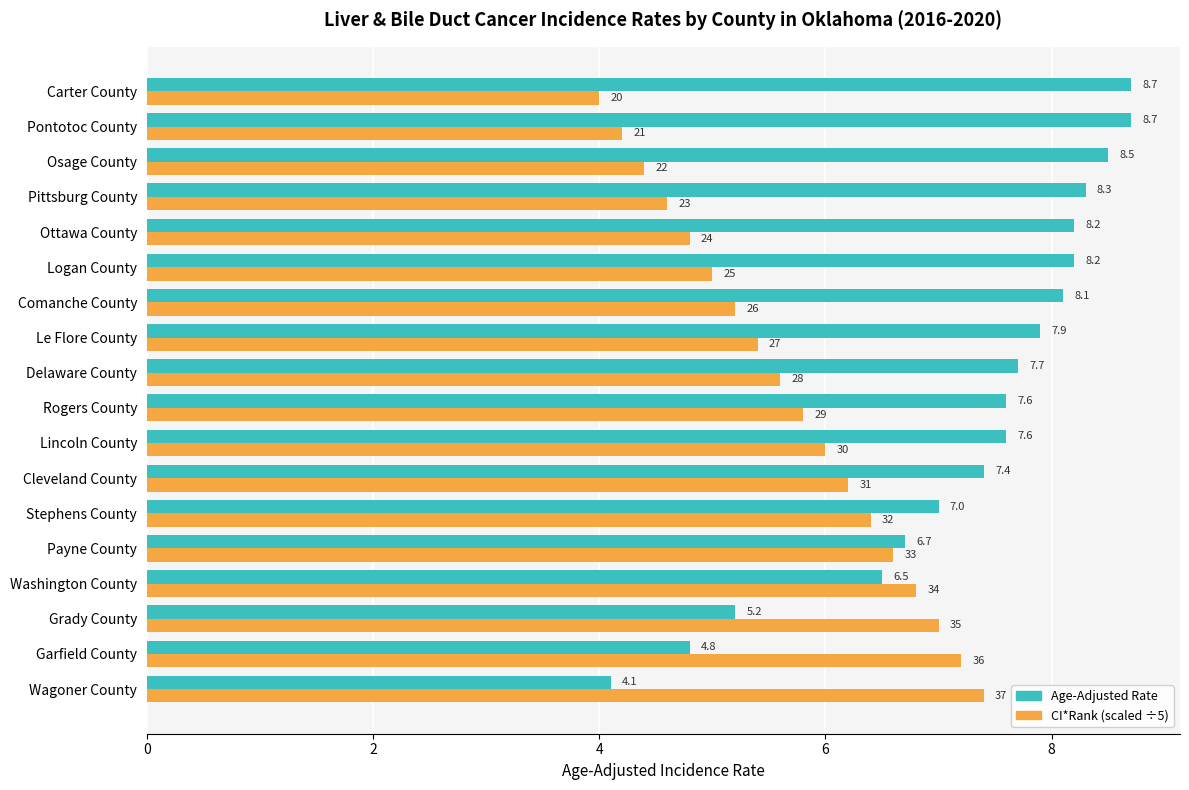

What is the smallest value displayed?

4.0